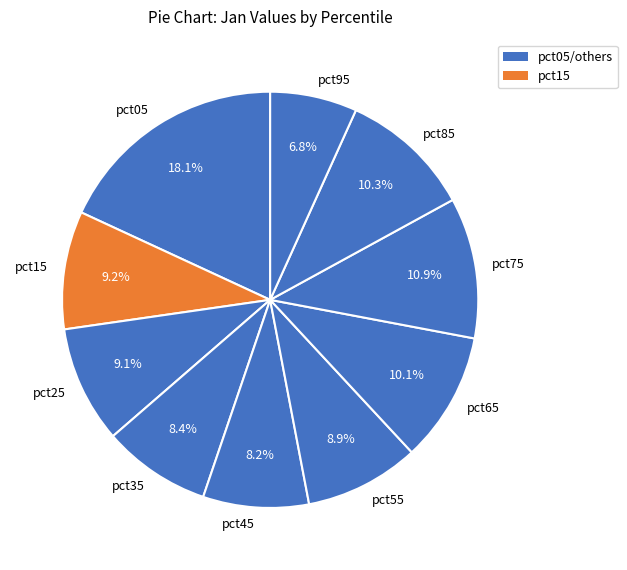

Is there a majority slice in this chart?

No